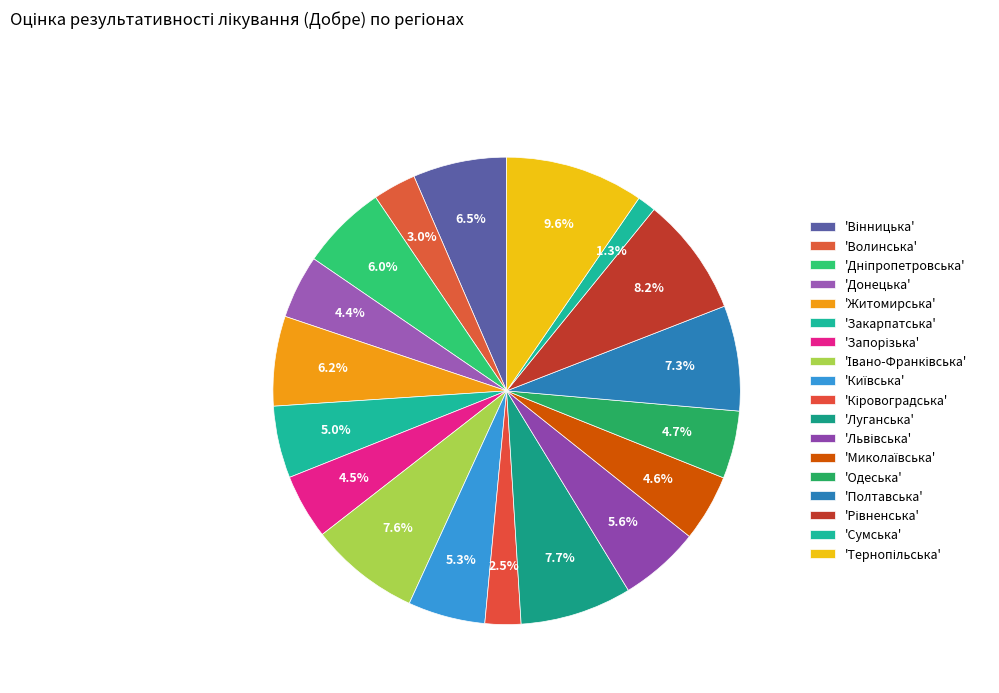

Rank the categories by value from lowest to highest.

Сумська, Кіровоградська, Волинська, Донецька, Запорізька, Миколаївська, Одеська, Закарпатська, Київська, Львівська, Дніпропетровська, Житомирська, Вінницька, Полтавська, Івано-Франківська, Луганська, Рівненська, Тернопільська